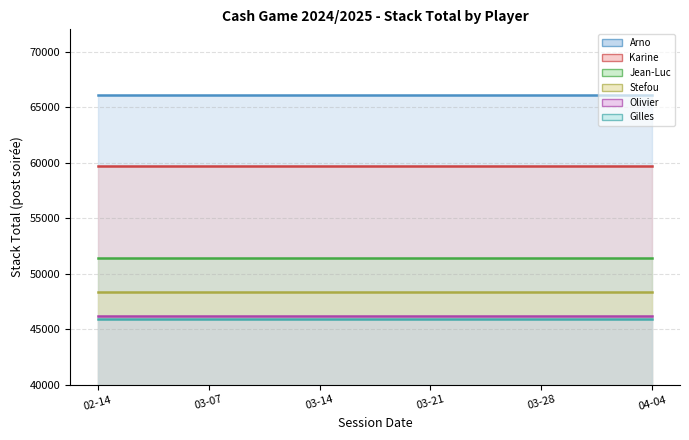

True or false: Karine has a value of 92082 at 2025-03-14.

False